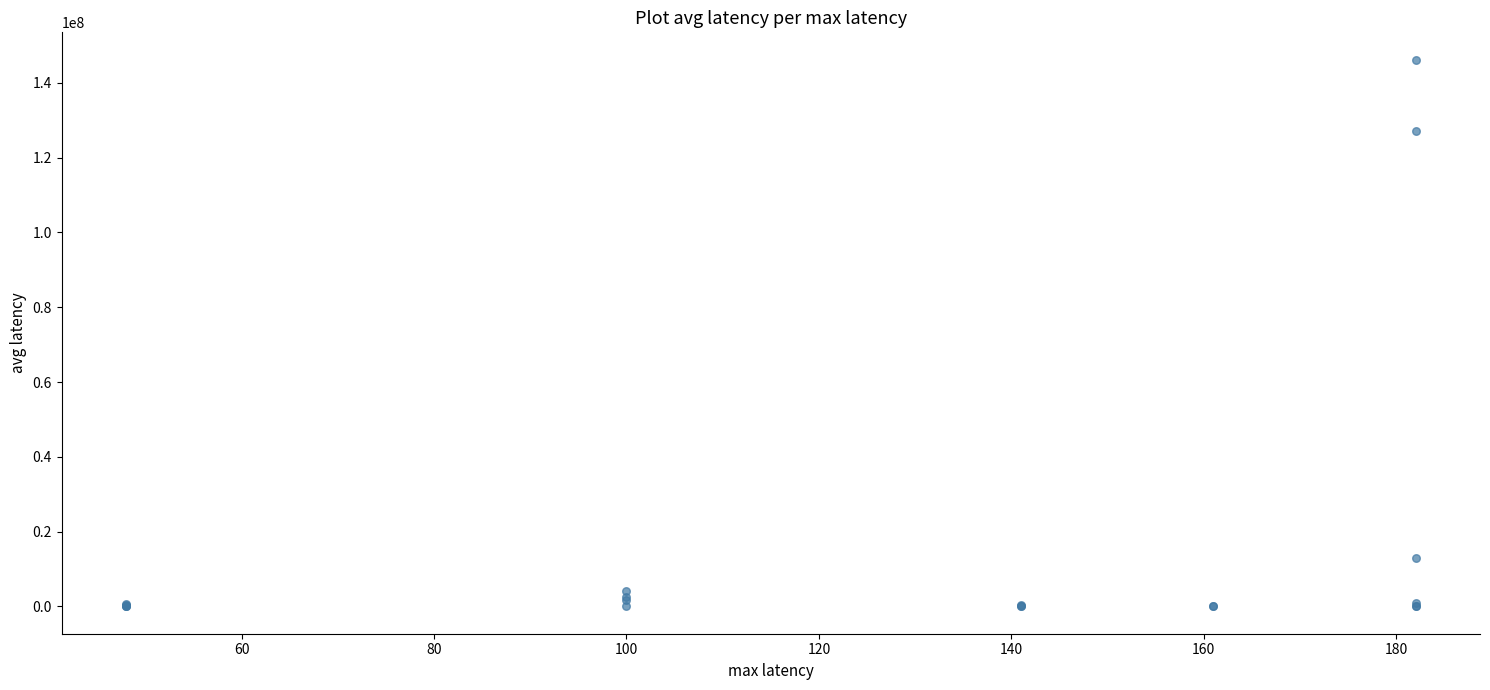

What Y value in the scatter plot is closest to 73097831?

127175726.0